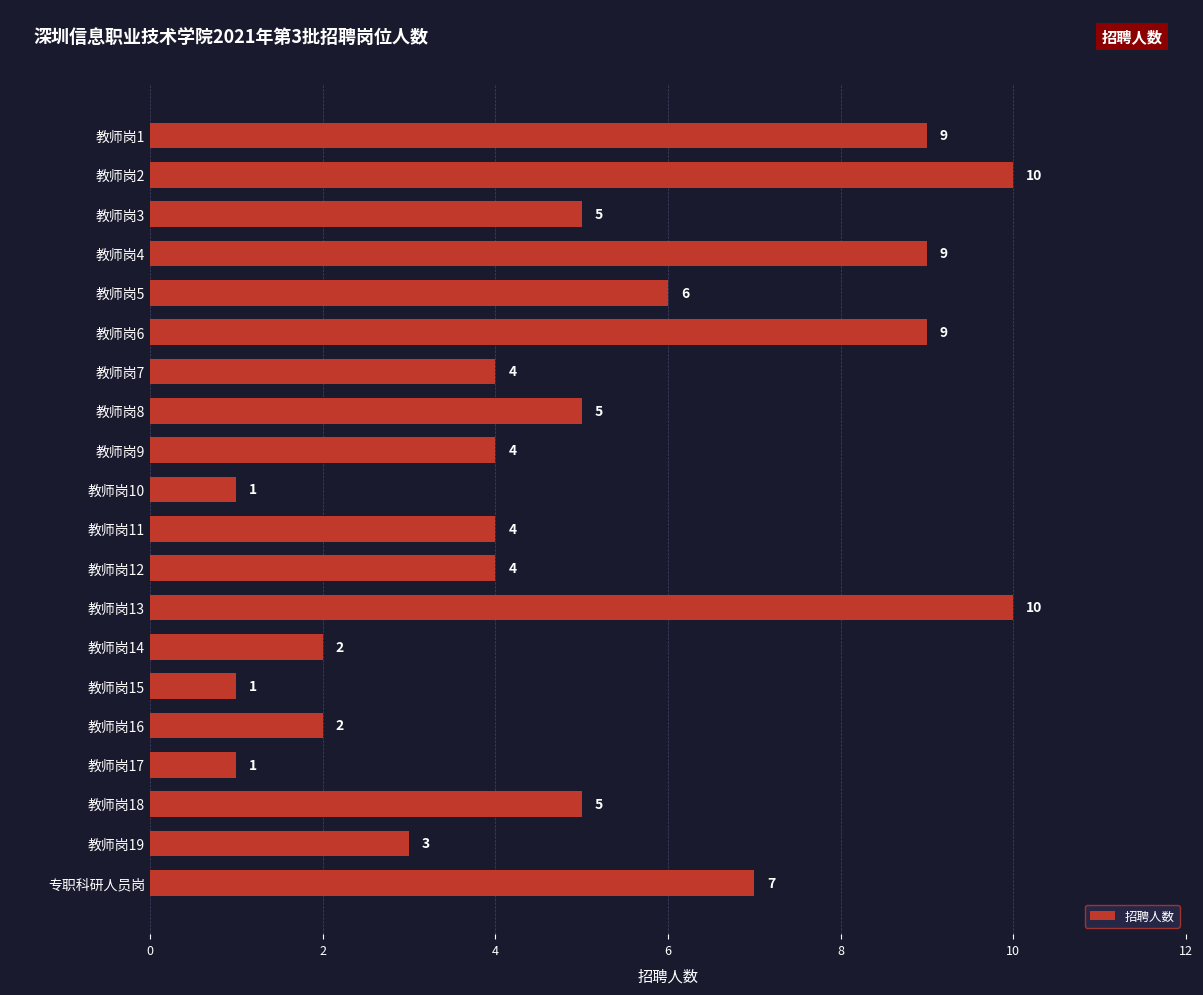

How many values are between 3 and 9?

13